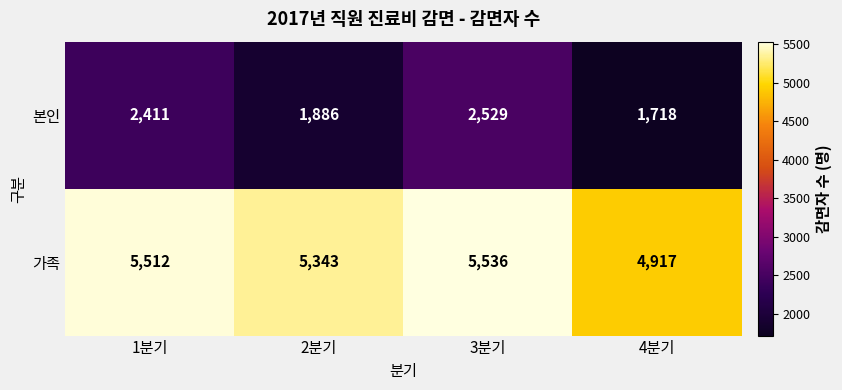

Rank the series by their average value, from highest to lowest.

가족, 본인